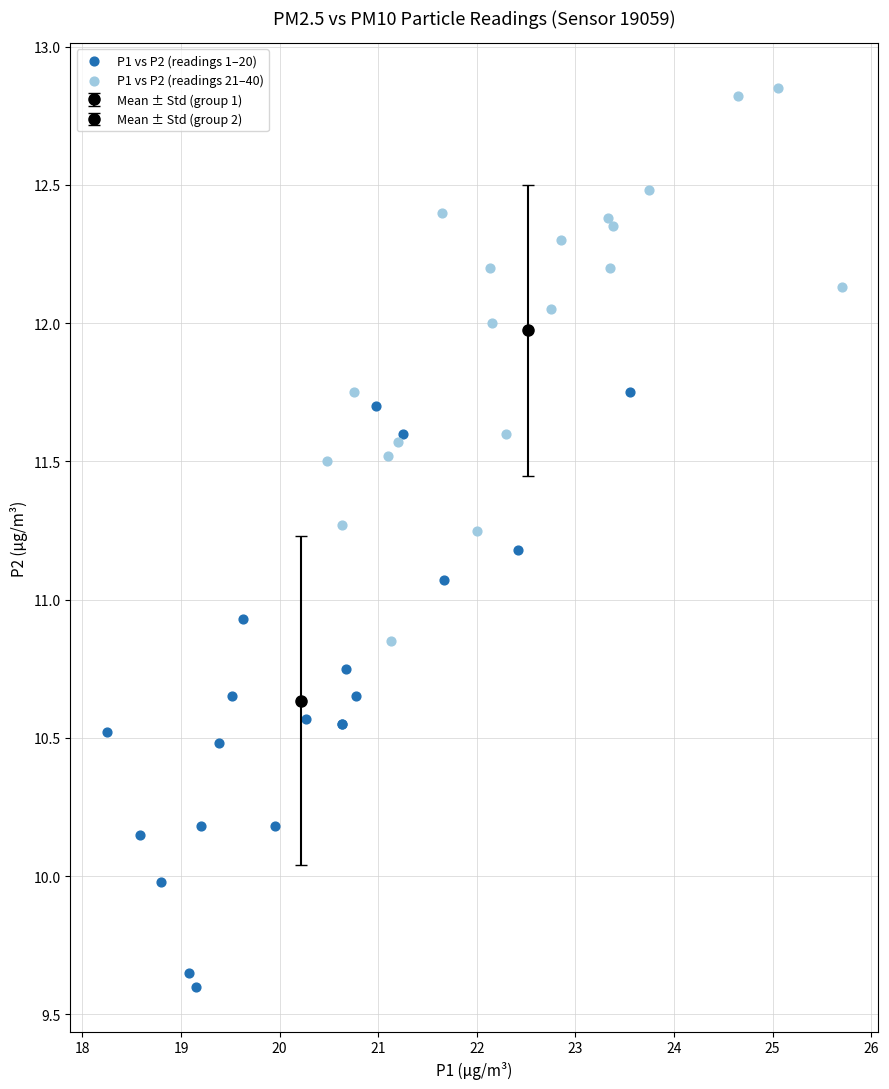

Which series reaches the minimum Y coordinate?

P1 vs P2 (readings 1–20)